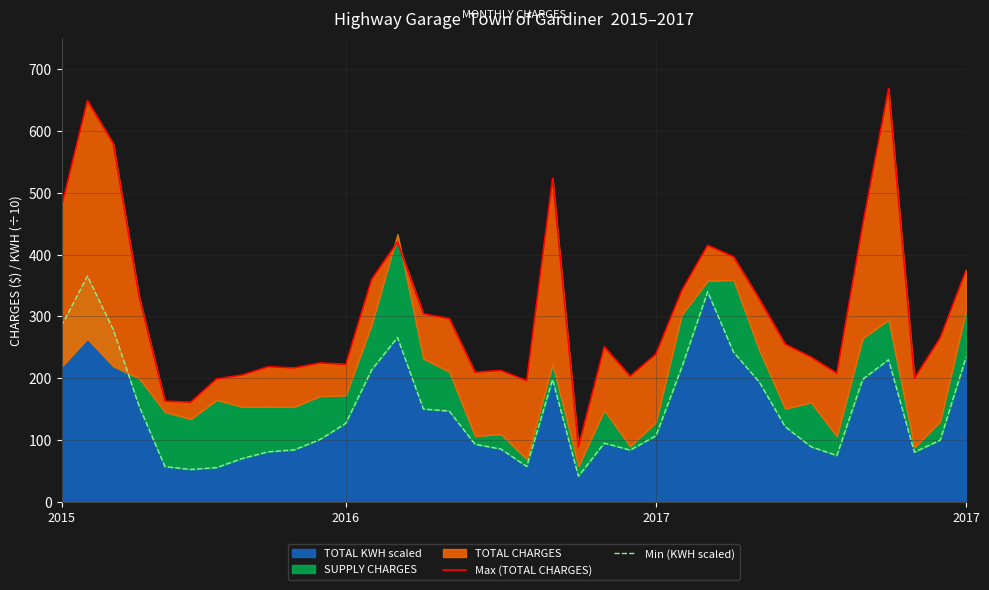

What is the highest value of the Min (KWH scaled) series?

365.2